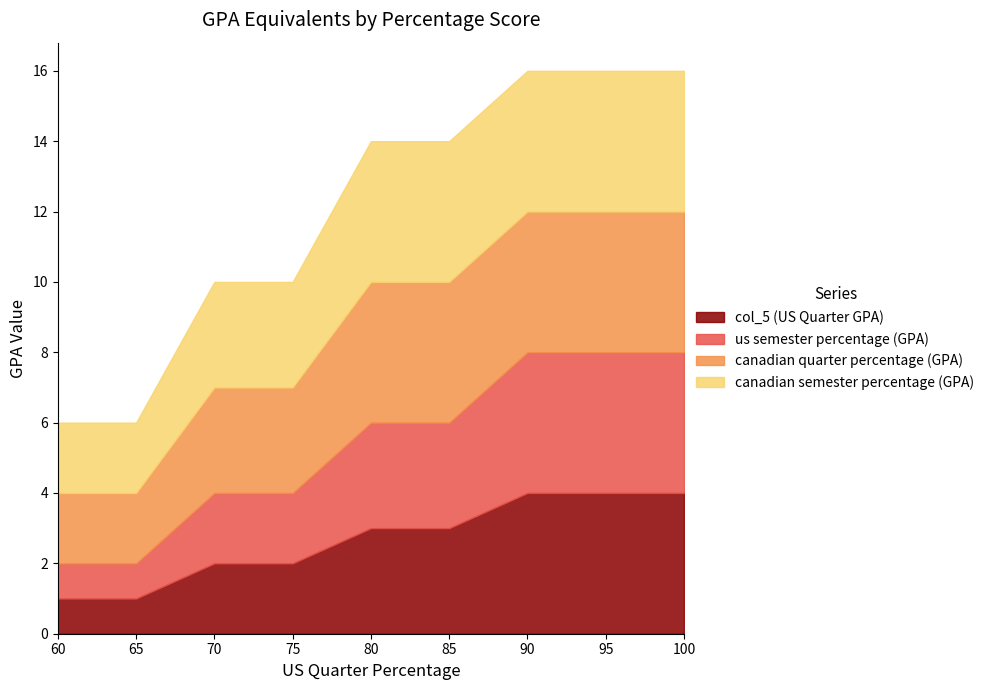

Does the chart display data point markers on the line(s)?

No